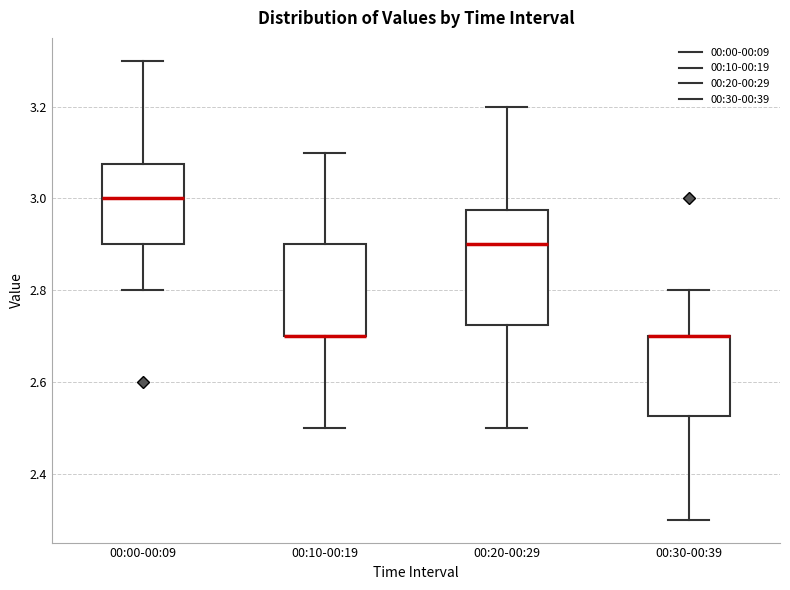

Reading left to right, read every box against the y-axis: the position of its median line, the range the box covers, and the ends of its whiskers. The values are not printed on the chart, so give them approximately, as read against the axis.

00:00-00:09: median 3.00, box 2.90 to 3.08, whiskers 2.80 to 3.30
00:10-00:19: median 2.70 (drawn on the box's lower edge), box 2.70 to 2.90, whiskers 2.50 to 3.10
00:20-00:29: median 2.90, box 2.72 to 2.98, whiskers 2.50 to 3.20
00:30-00:39: median 2.70 (drawn on the box's upper edge), box 2.52 to 2.70, whiskers 2.30 to 2.80